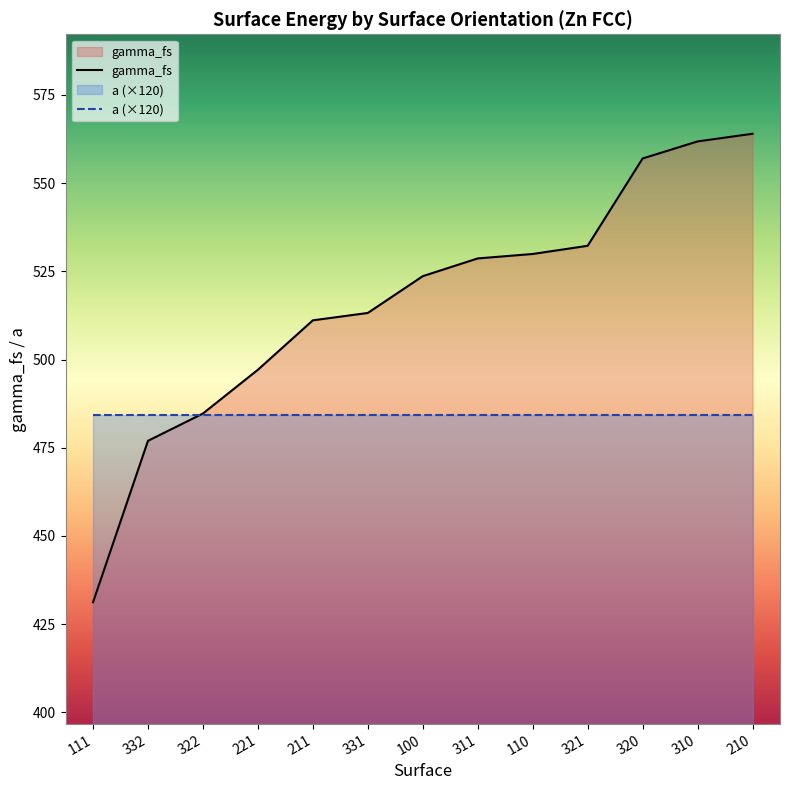

How many times do gamma_fs and a (×120) cross each other?

1